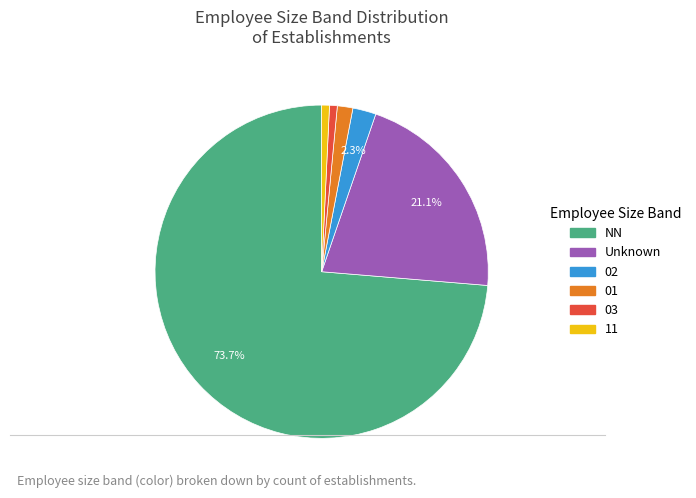

Does any single category account for the majority?

Yes